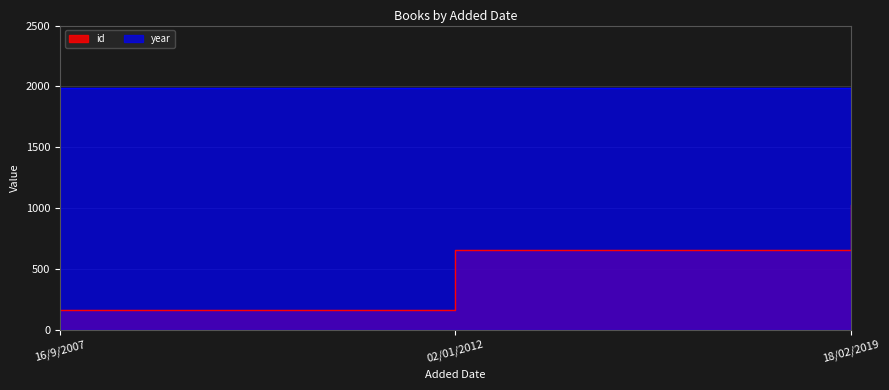

Count the number of categories in the chart.

3